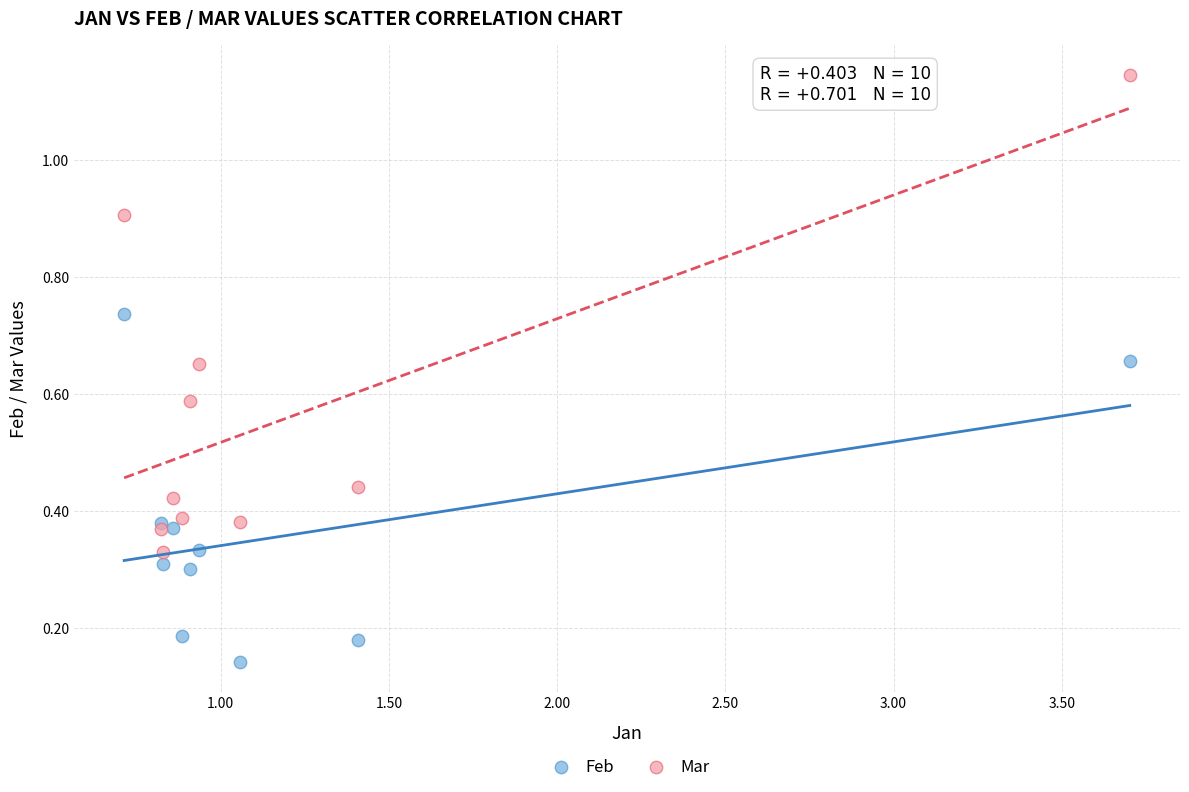

What are all the series names shown in the legend?

Feb, Mar